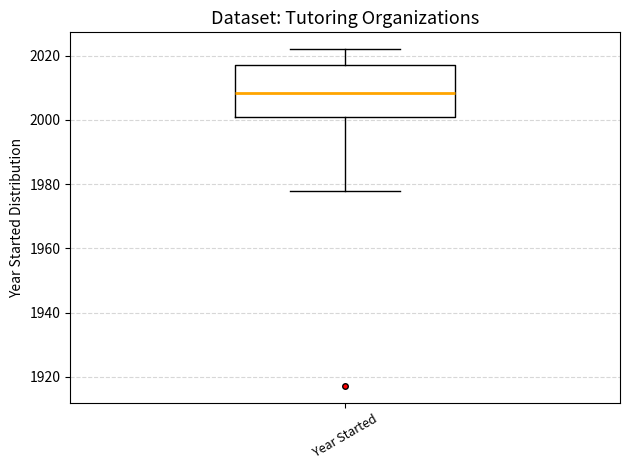

Transcribe this box plot: give where the median line is, the range the box spans, and where the two whiskers end, as read against the y-axis. The values are not printed on the chart, so give them approximately, as read against the axis.

median 2008, box 2002 to 2018, whiskers 1978 to 2022